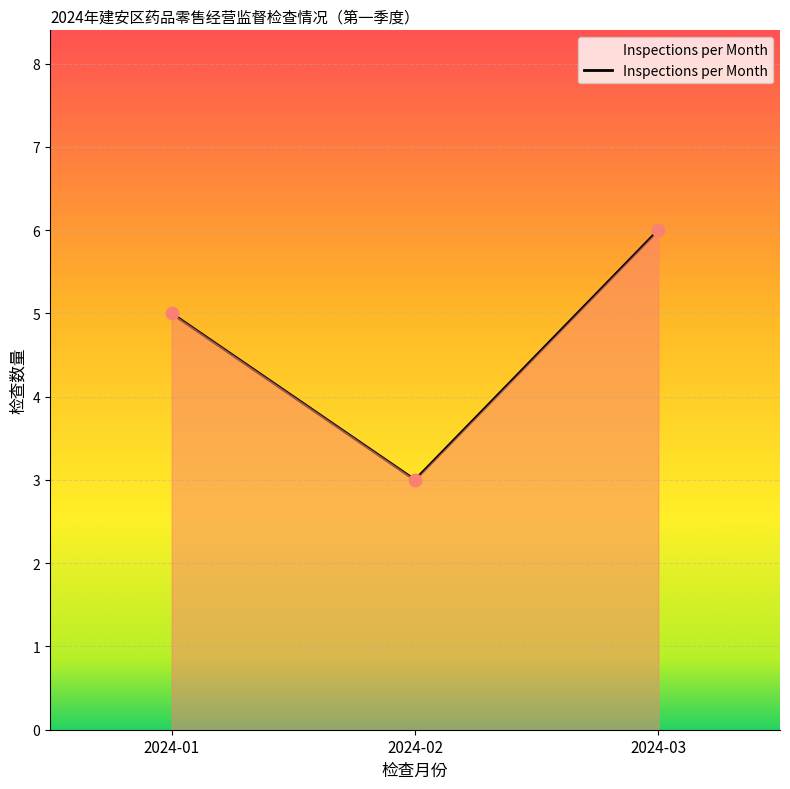

What is the ratio of the value at 2024-02 to the value at 2024-01?

0.6